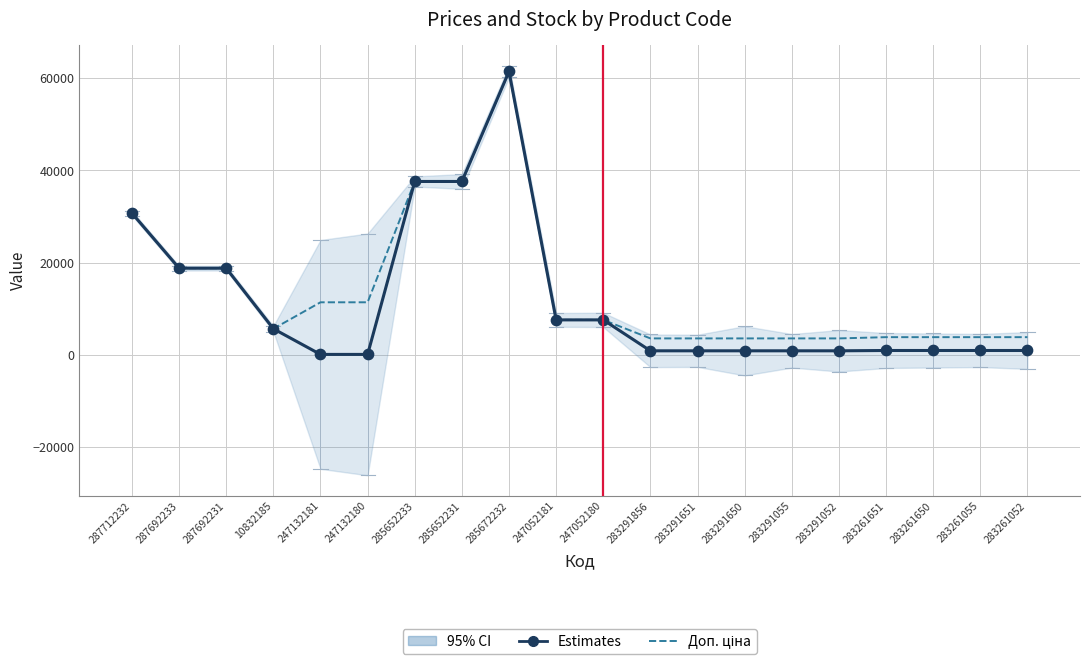

At which category is the sum across all series the highest?

285672232